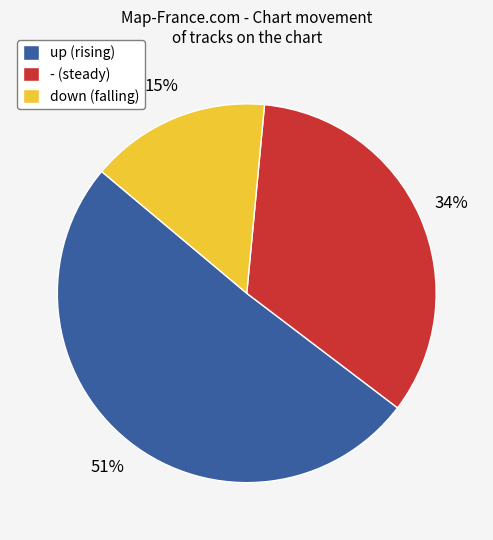

Does up represent more than half of the total?

Yes